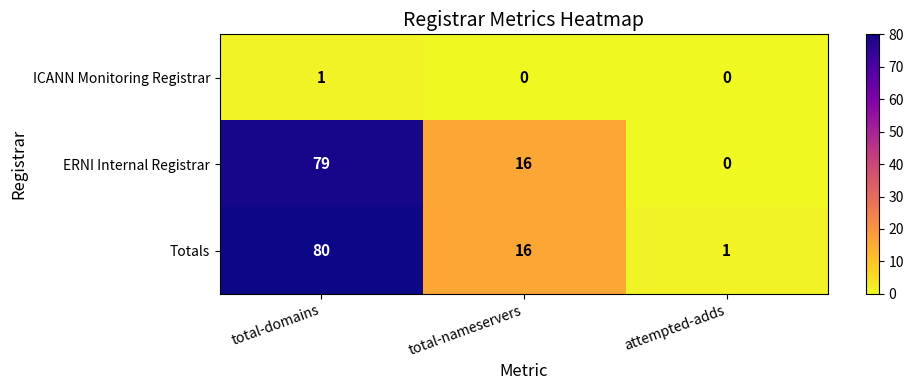

How many categories are shown in the chart?

3